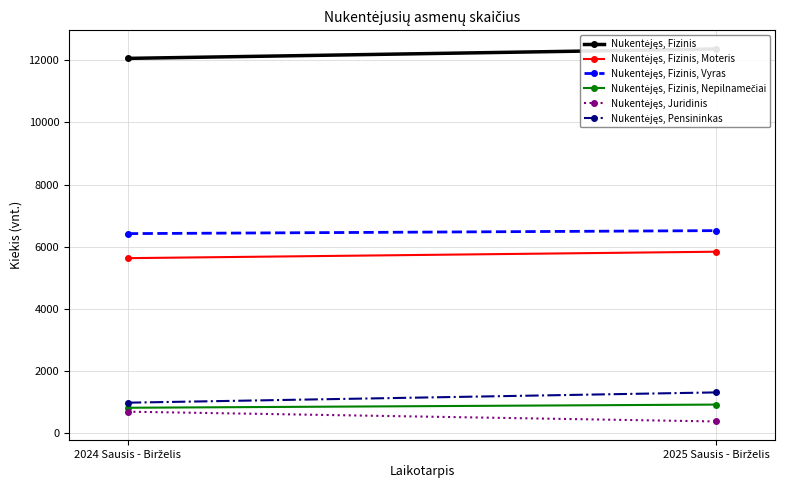

Count the number of categories in the chart.

2